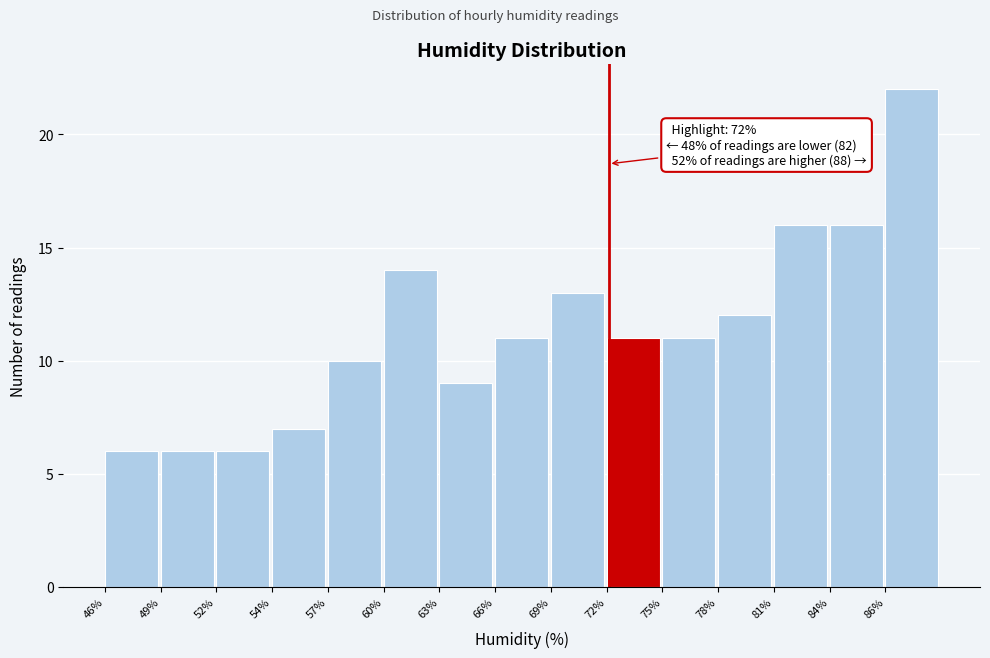

Reading left to right, extract all data points from this chart.

46%=6	49%=6	52%=6	54%=7	57%=10	60%=14	63%=9	66%=11	69%=13	72%=11	75%=11	78%=12	81%=16	84%=16	86%=22